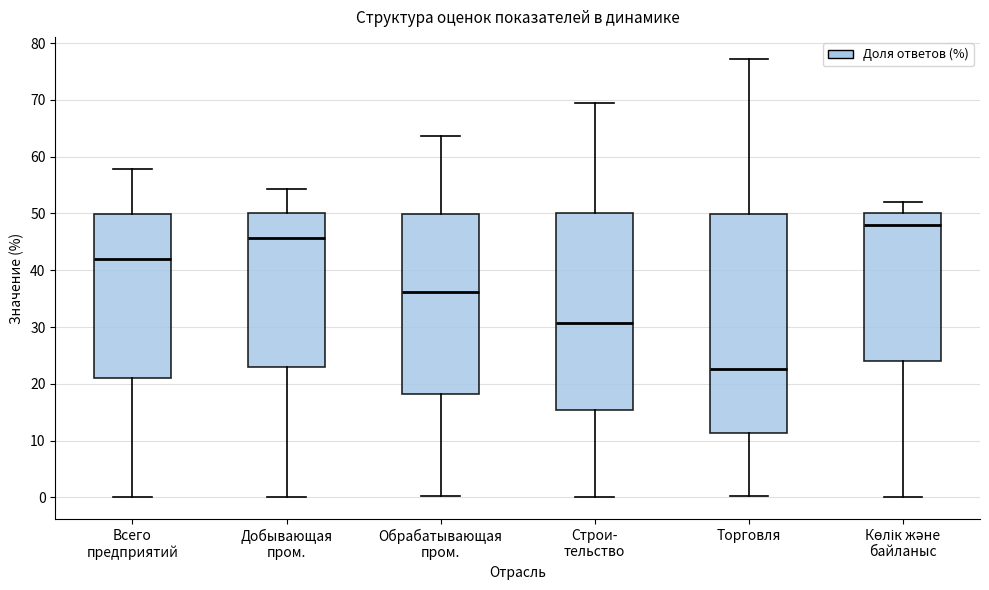

Reading left to right, transcribe this box plot: for each box, give where its median line is, the range the box spans, and where its two whiskers end, as read against the y-axis. The values are not printed on the chart, so give them approximately, as read against the axis.

Всего предприятий: median 42, box 21 to 50, whiskers 0 to 58
Добывающая пром.: median 46, box 23 to 50, whiskers 0 to 54
Обрабатывающая пром.: median 36, box 18 to 50, whiskers 0 to 64
Строи- тельство: median 31, box 15 to 50, whiskers 0 to 69
Торговля: median 23, box 11 to 50, whiskers 0 to 77
Көлік және байланыс: median 48, box 24 to 50, whiskers 0 to 52